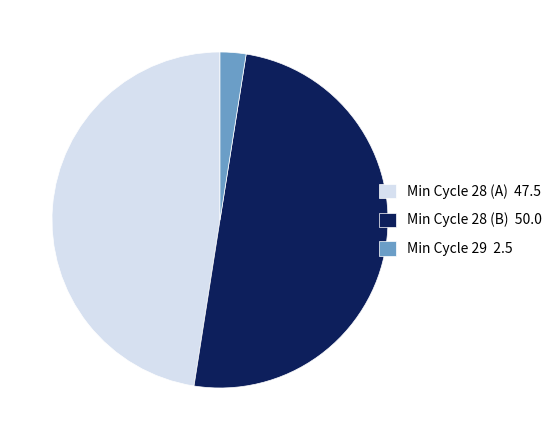

What is the largest slice in the pie chart?

Min Cycle 28 (B) 50.0